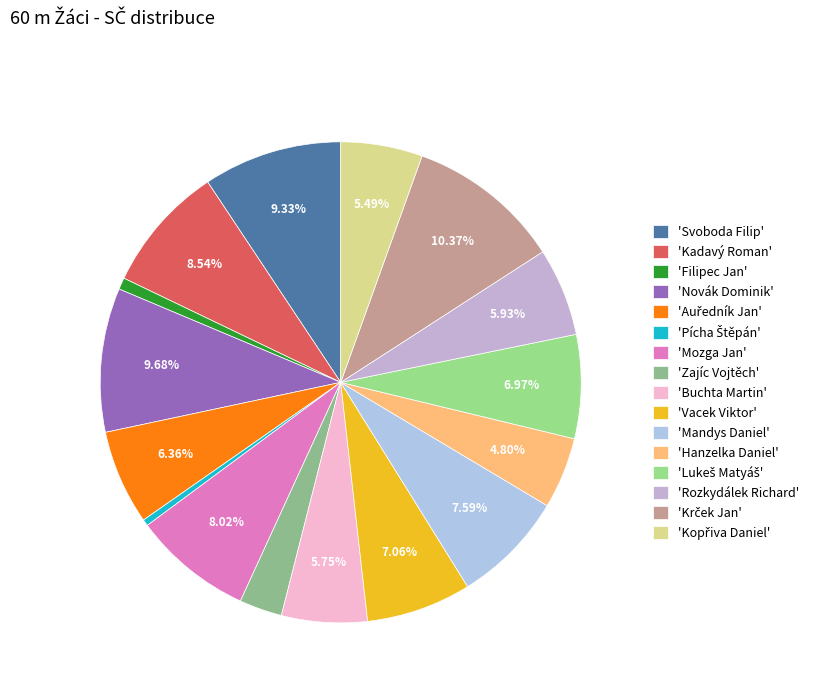

How many segments does this pie chart have?

16